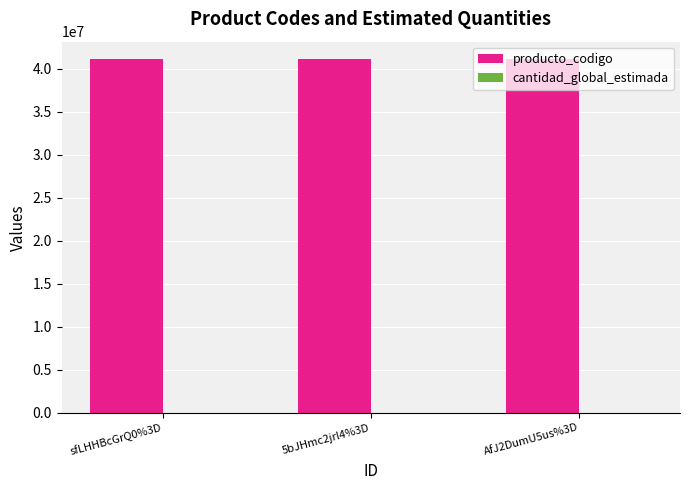

The value of producto_codigo at sfLHHBcGrQ0%3D is 41116011. True or false?

True